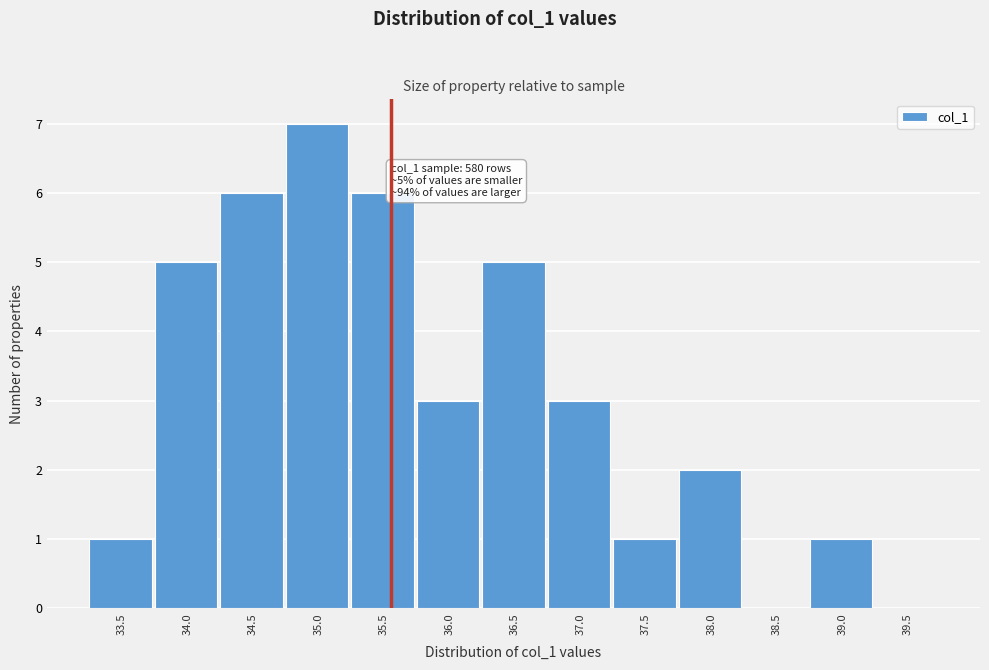

Reading left to right, list all the values displayed in this chart.

33.5=1	34.0=5	34.5=6	35.0=7	35.5=6	36.0=3	36.5=5	37.0=3	37.5=1	38.0=2	38.5=0	39.0=1	39.5=0